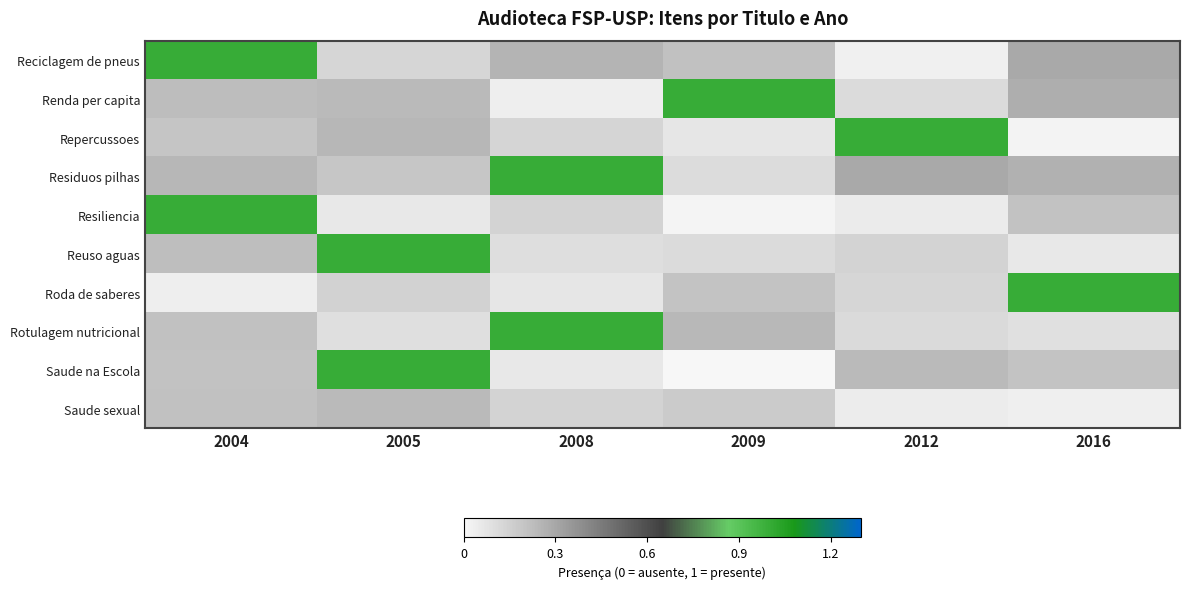

Which category has the highest value across all series?

2004